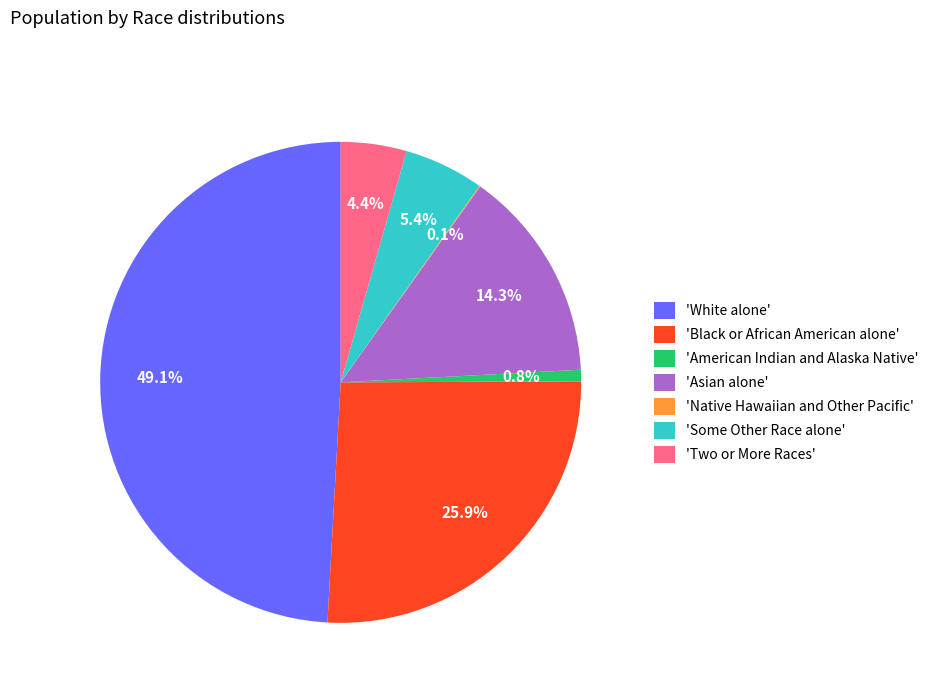

Which category has the biggest portion of the pie?

'White alone'